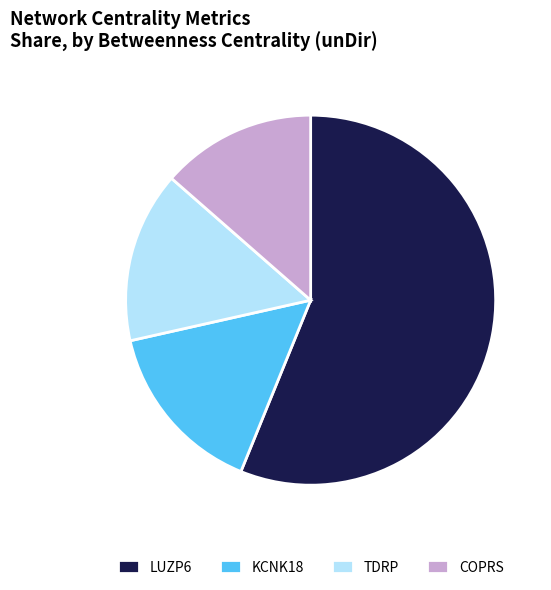

Combined, do KCNK18 and COPRS account for over 50%?

No